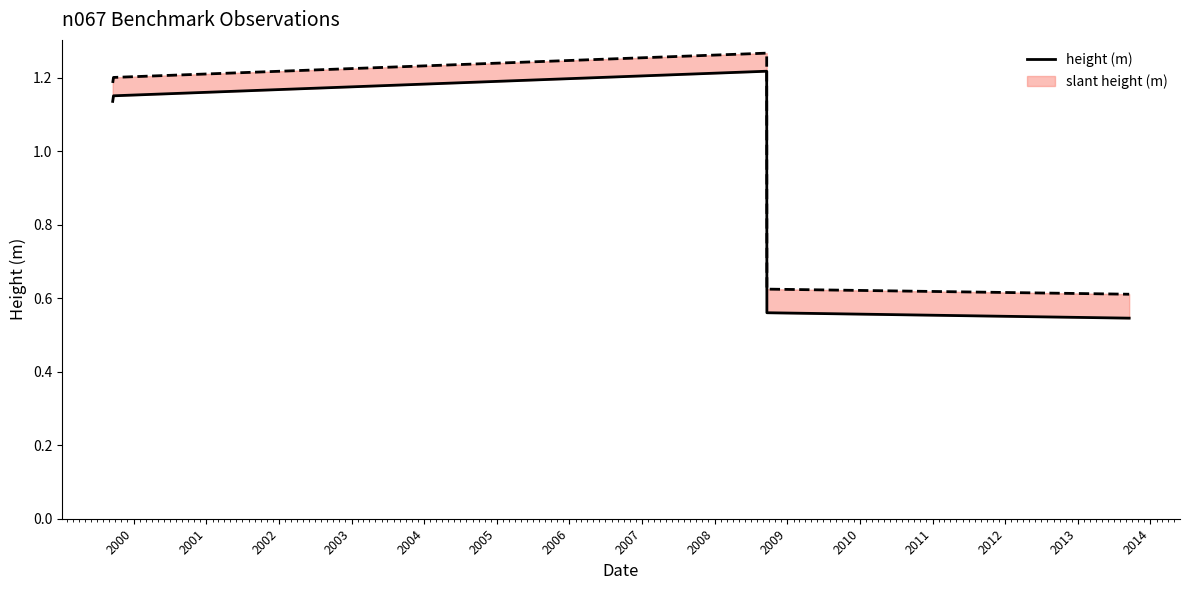

What is the value of the 2nd point from the left?

1.2